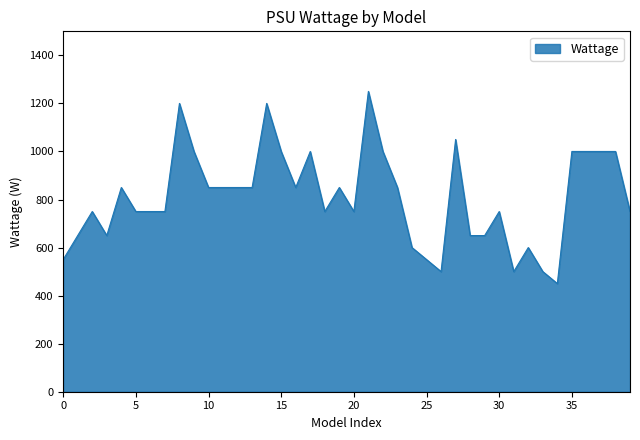

What is the difference between the maximum and minimum values?

800